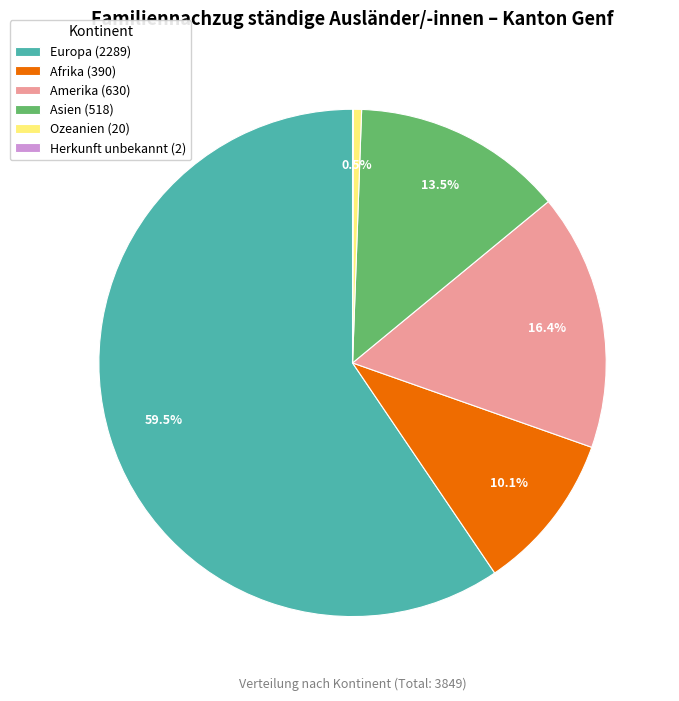

Which has a higher value, Europa (2289) or Asien (518)?

Europa (2289)